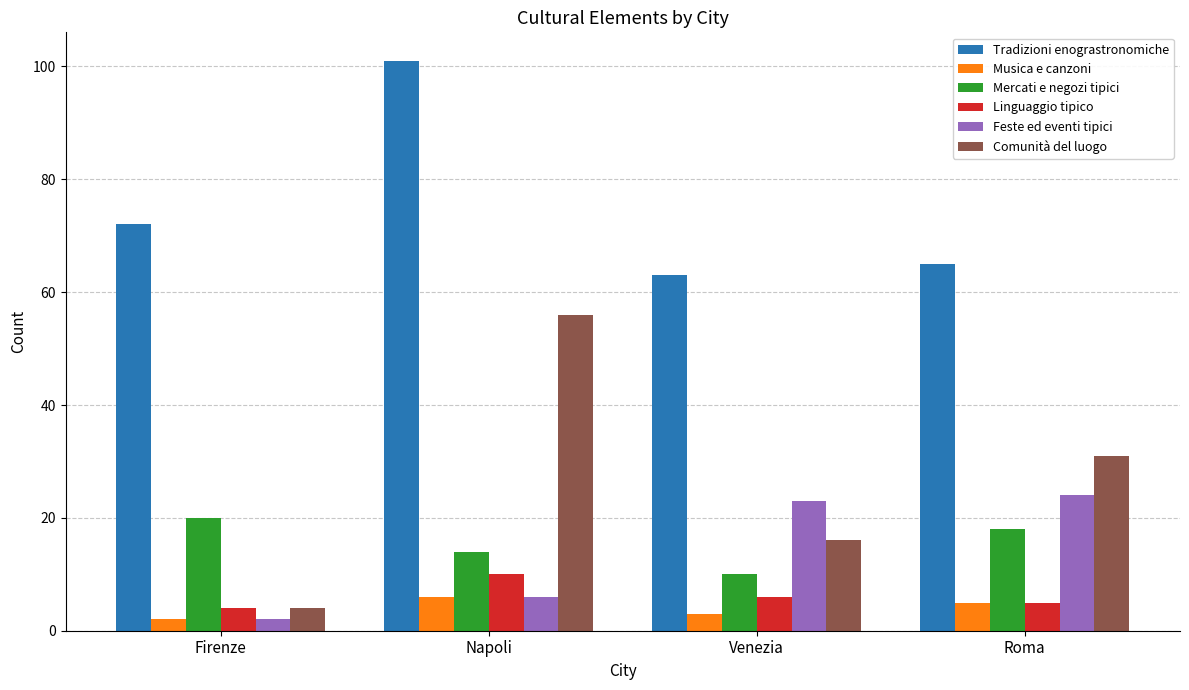

What is the spread (max minus min) of values at Roma?

60